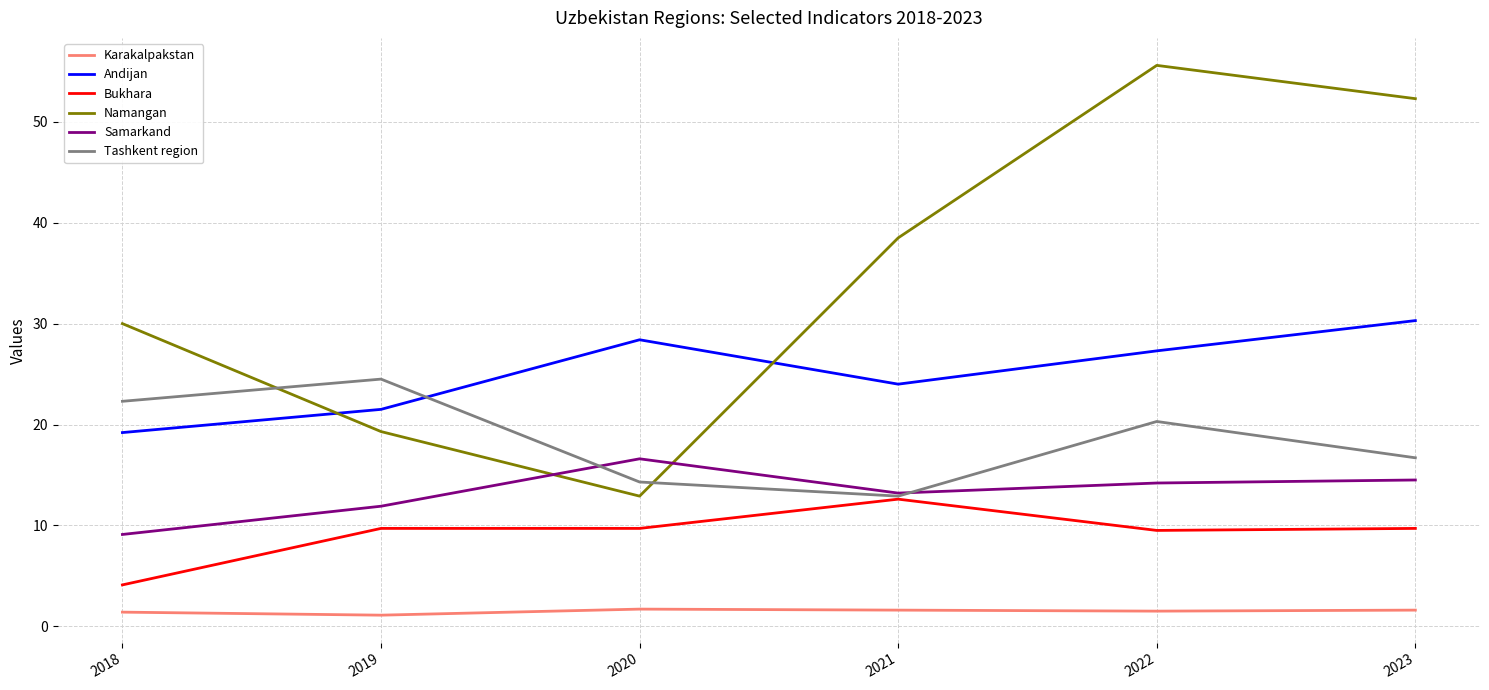

True or false: Andijan and Karakalpakstan intersect in this chart.

False